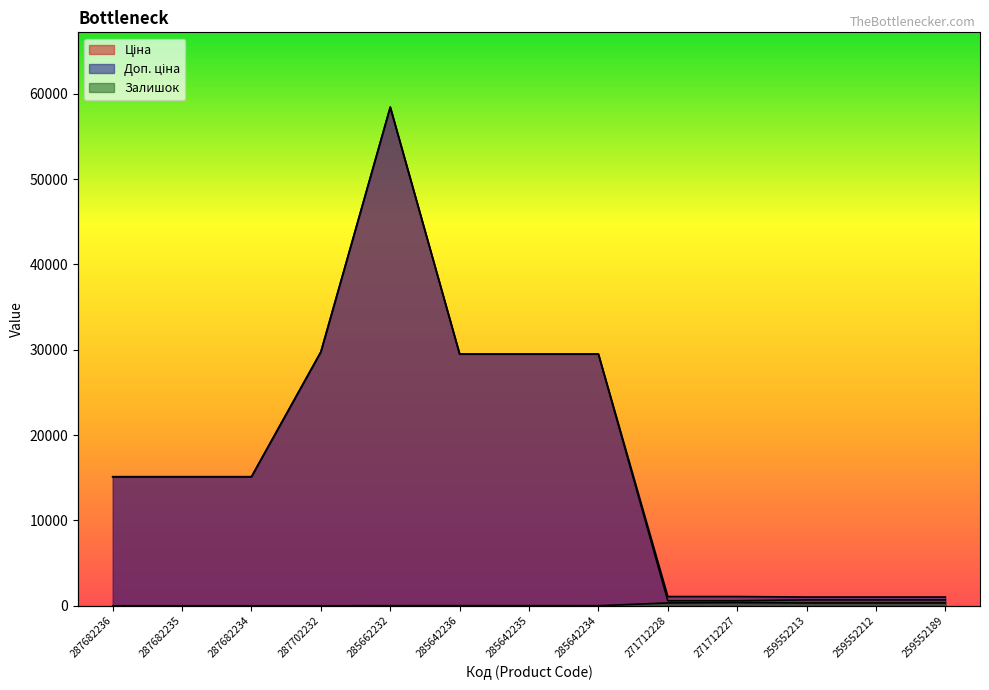

What is the total value across all series at 287702232?

59494.5